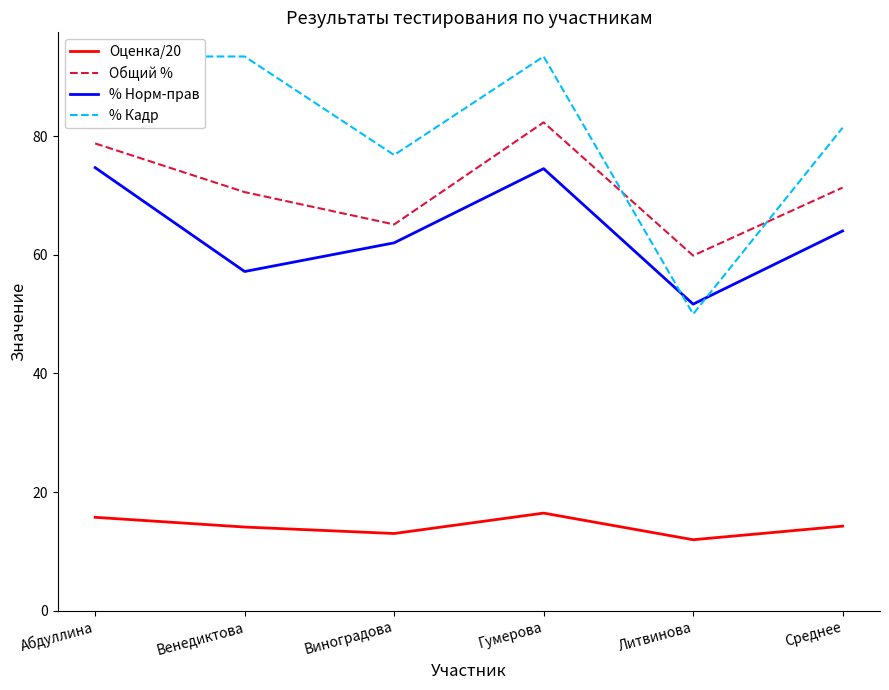

True or false: Оценка/20 and Общий % intersect in this chart.

False